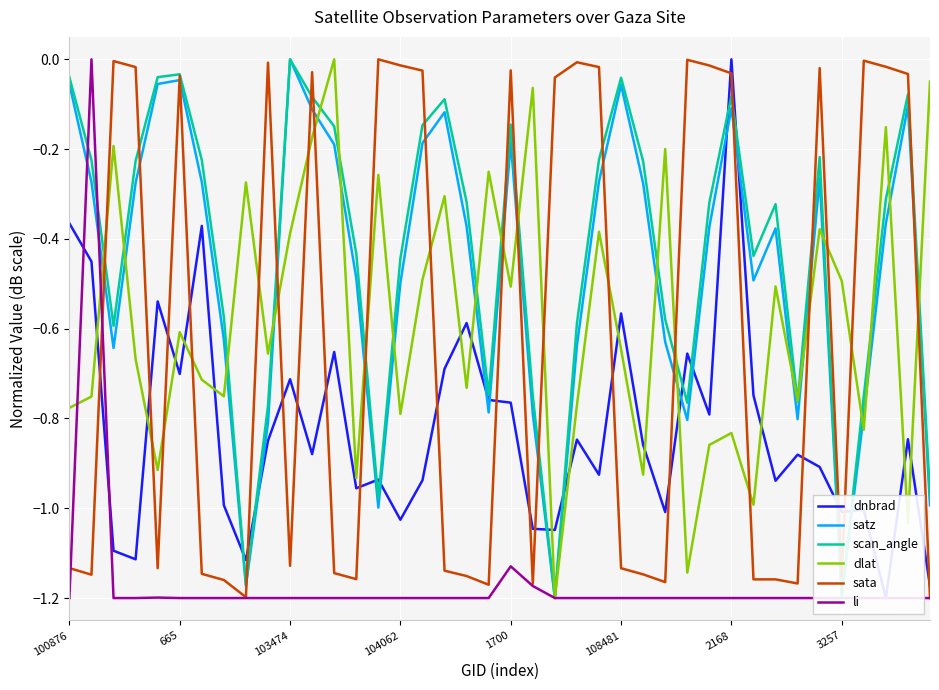

The li series shows -1.2 at 38. True or false?

True